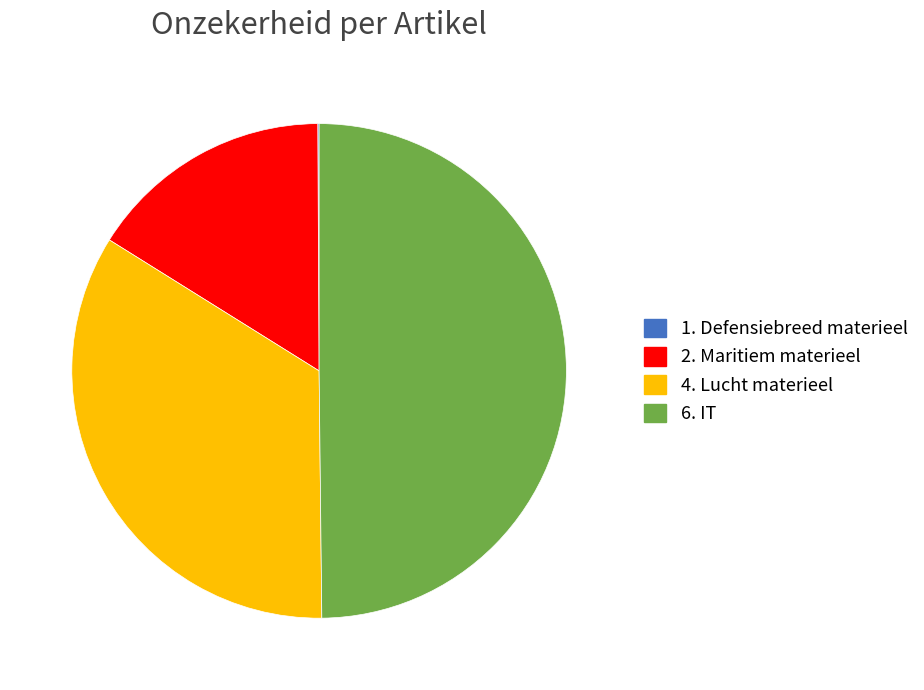

Combined, do 6. IT and 4. Lucht materieel account for over 50%?

Yes